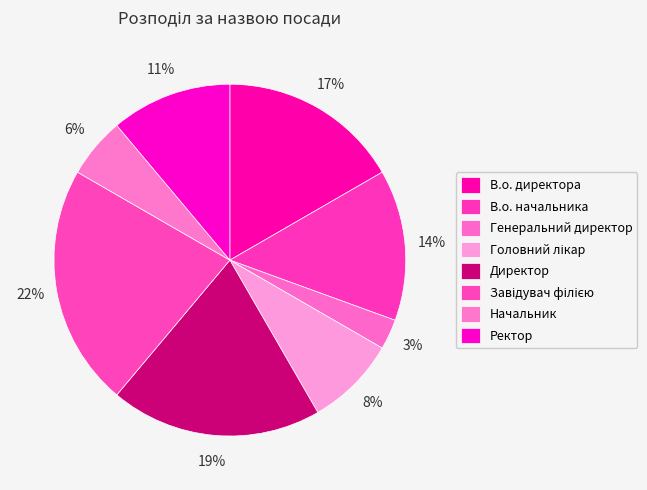

To the nearest percent, what is the difference between the largest and smallest slice percentages?

19%